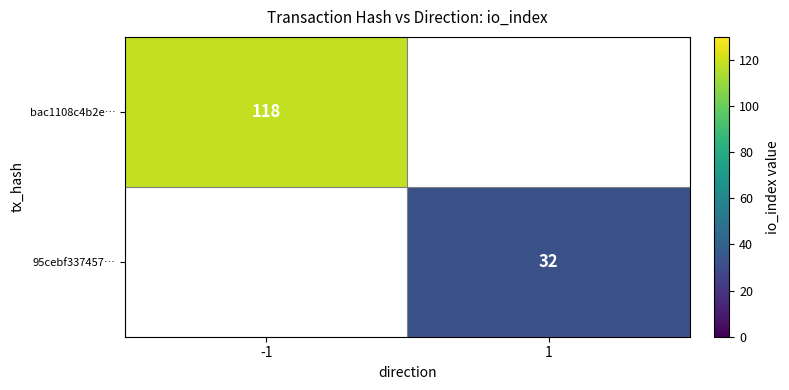

Is it true that 95cebf337457… equals 58 at 1?

False